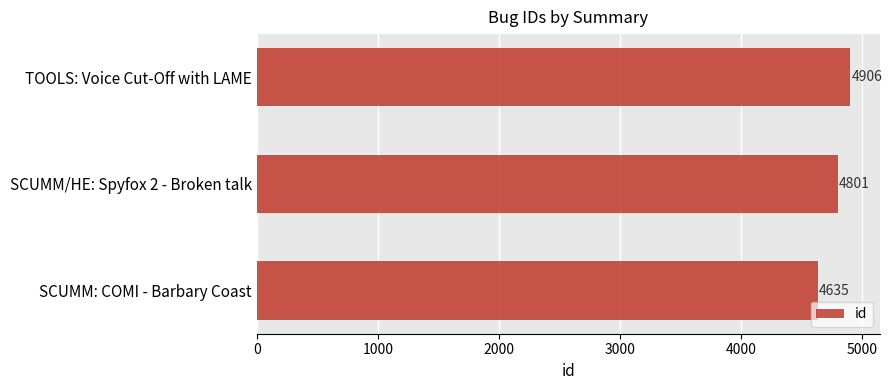

Reading top to bottom, extract all data points from this chart.

TOOLS: Voice Cut-Off with LAME=4906	SCUMM/HE: Spyfox 2 - Broken talk=4801	SCUMM: COMI - Barbary Coast=4635